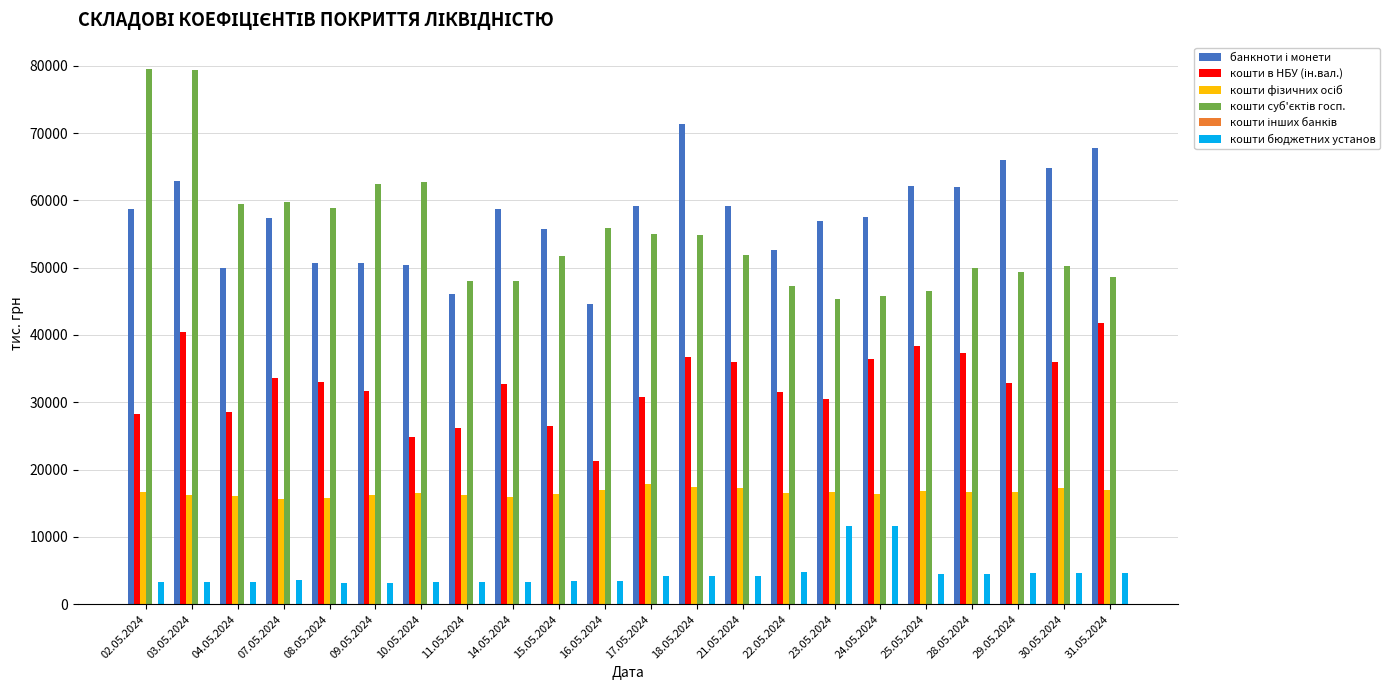

What is the greatest value displayed?

79462.4